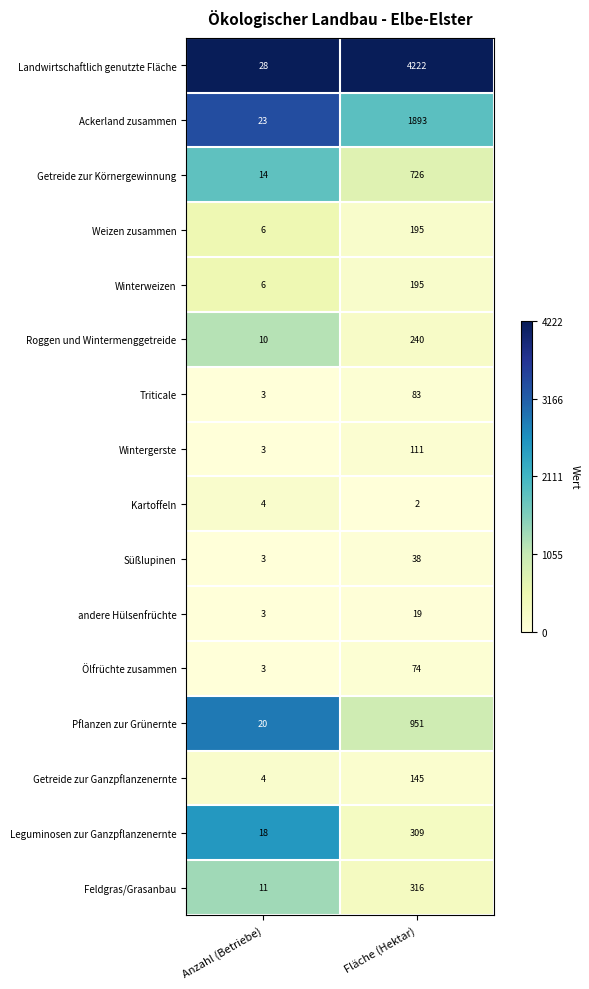

Which series has the widest spread of values?

Landwirtschaftlich genutzte Fläche